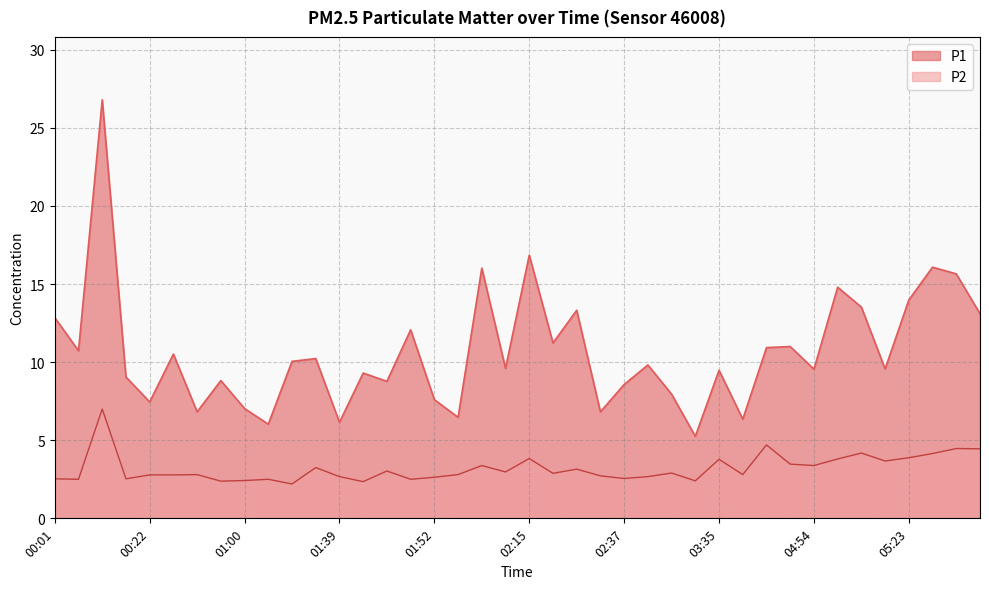

What is the approximate value of P1 at 00:55?

8.8